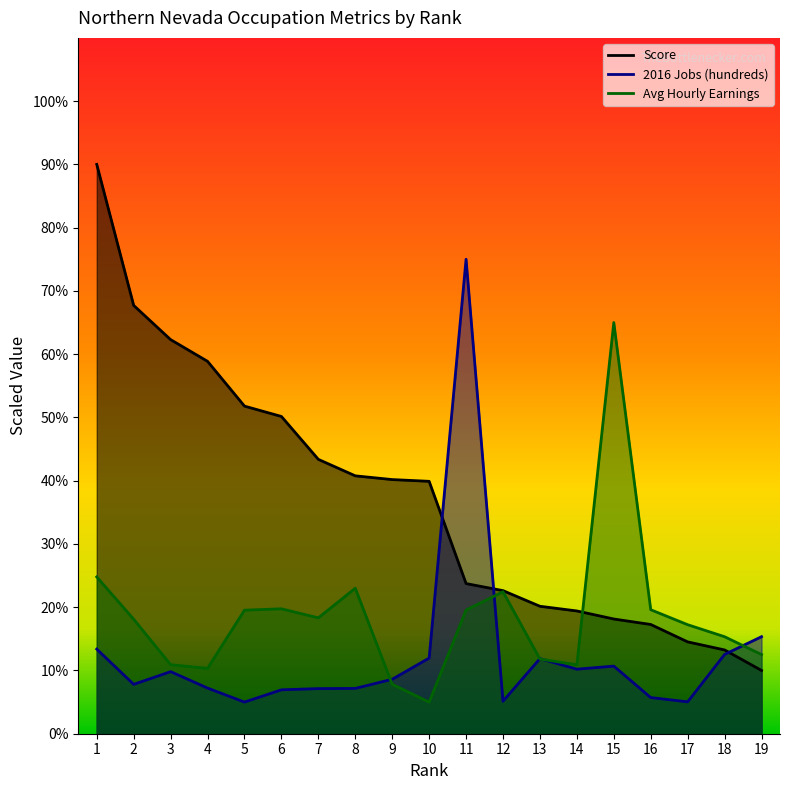

Which series has the largest total across all categories?

Score